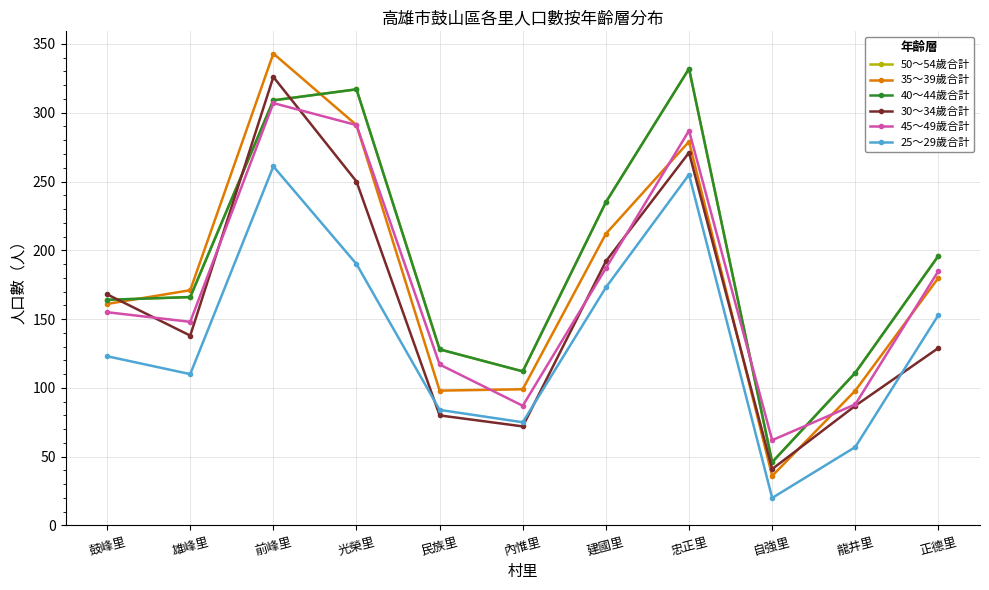

Reading left to right, extract all data points from this chart.

50～54歲合計: 鼓峰里=164	雄峰里=166	前峰里=309	光榮里=317	民族里=128	內惟里=112	建國里=235	忠正里=332	自強里=46	龍井里=111	正德里=196
35～39歲合計: 鼓峰里=161	雄峰里=171	前峰里=343	光榮里=291	民族里=98	內惟里=99	建國里=212	忠正里=279	自強里=36	龍井里=98	正德里=180
40～44歲合計: 鼓峰里=164	雄峰里=166	前峰里=309	光榮里=317	民族里=128	內惟里=112	建國里=235	忠正里=332	自強里=46	龍井里=111	正德里=196
30～34歲合計: 鼓峰里=168	雄峰里=138	前峰里=326	光榮里=250	民族里=80	內惟里=72	建國里=192	忠正里=271	自強里=41	龍井里=87	正德里=129
45～49歲合計: 鼓峰里=155	雄峰里=148	前峰里=307	光榮里=291	民族里=117	內惟里=87	建國里=187	忠正里=287	自強里=62	龍井里=88	正德里=185
25～29歲合計: 鼓峰里=123	雄峰里=110	前峰里=261	光榮里=190	民族里=84	內惟里=75	建國里=173	忠正里=255	自強里=20	龍井里=57	正德里=153